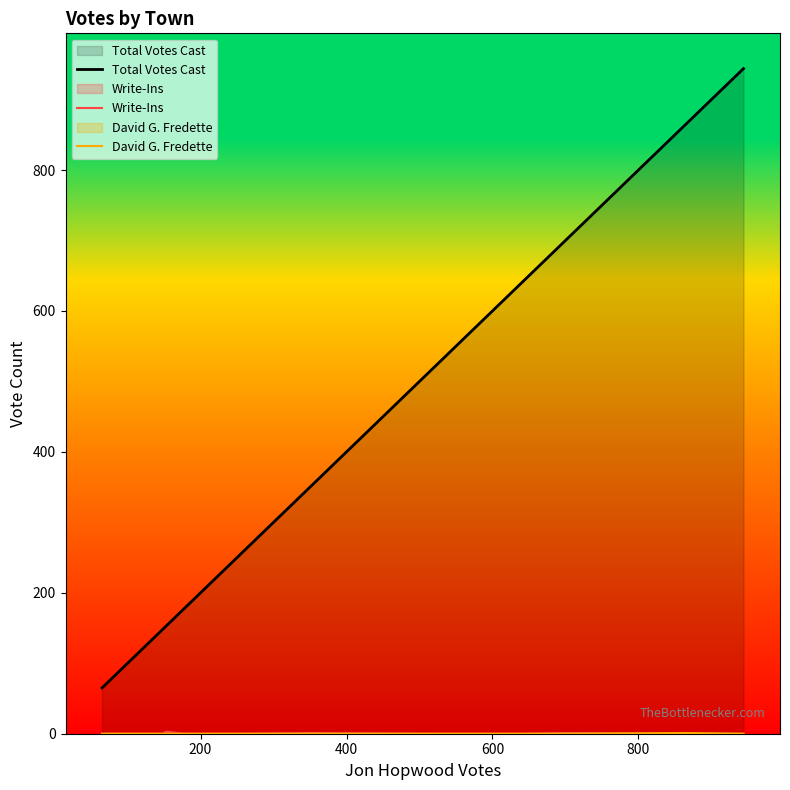

Which series has the largest range (max minus min)?

Total Votes Cast